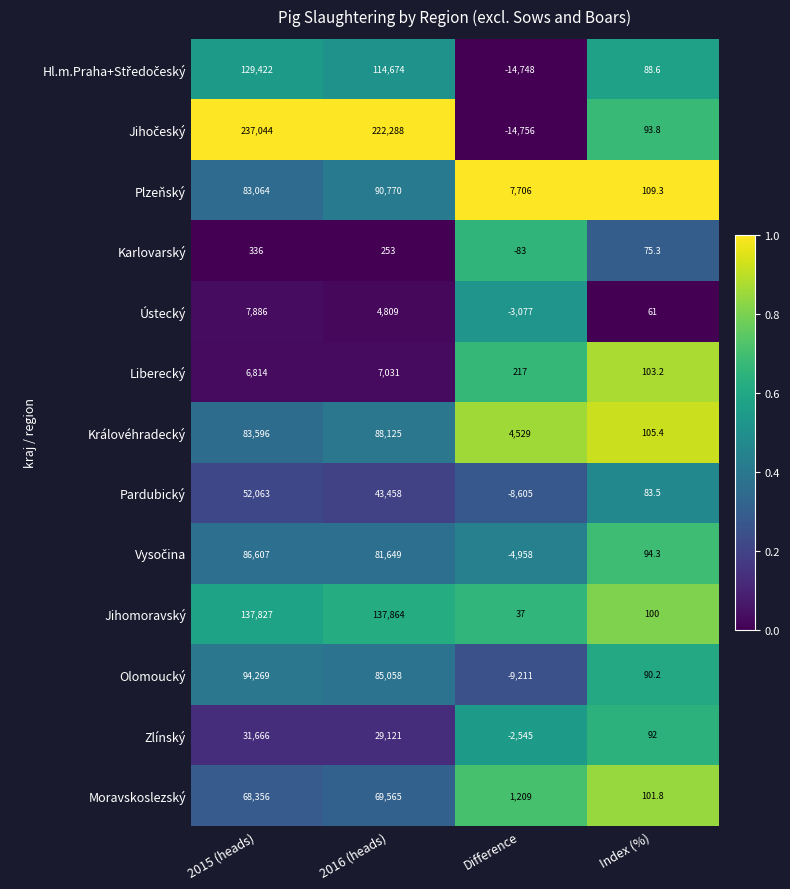

How many data points does each series have?

4